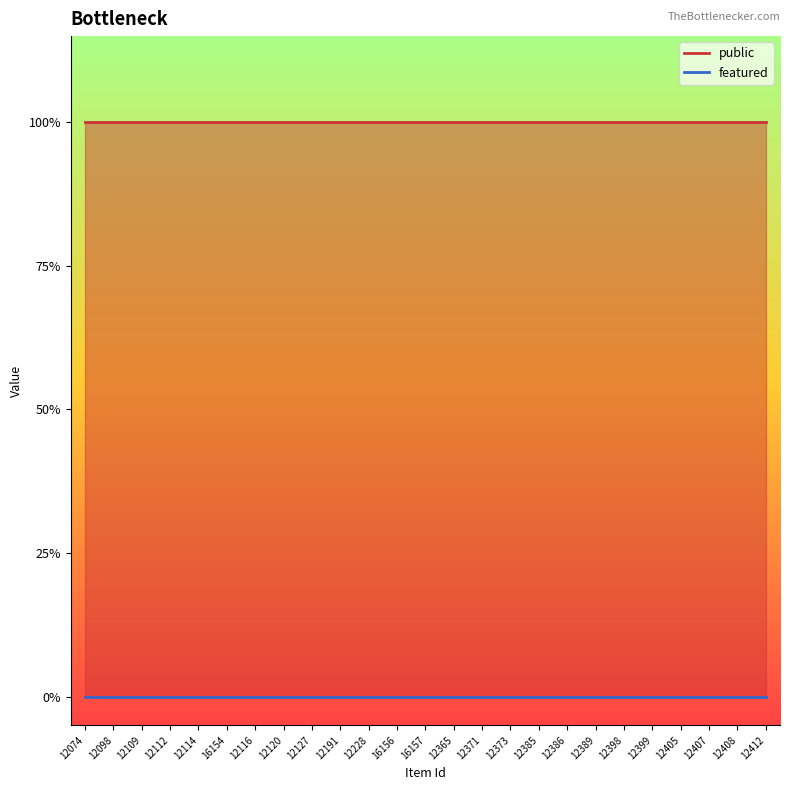

How many lines are shown in the chart?

2